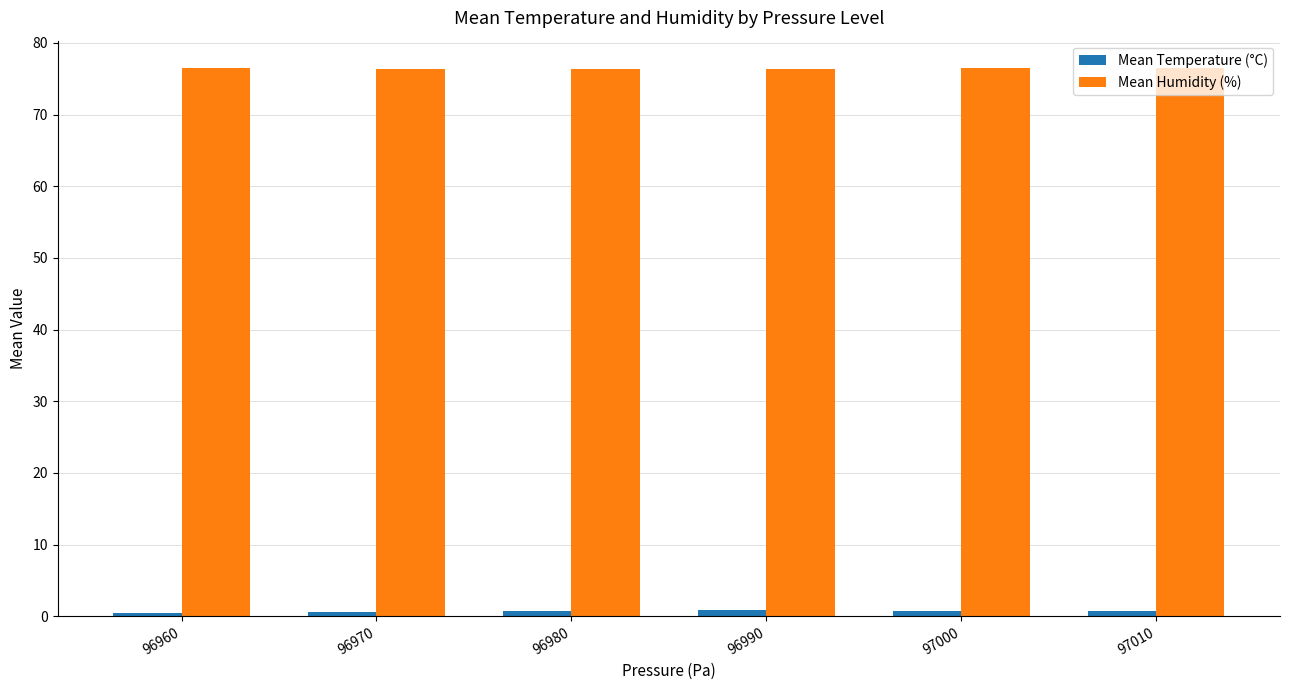

Which series has the largest total across all categories?

Mean Humidity (%)